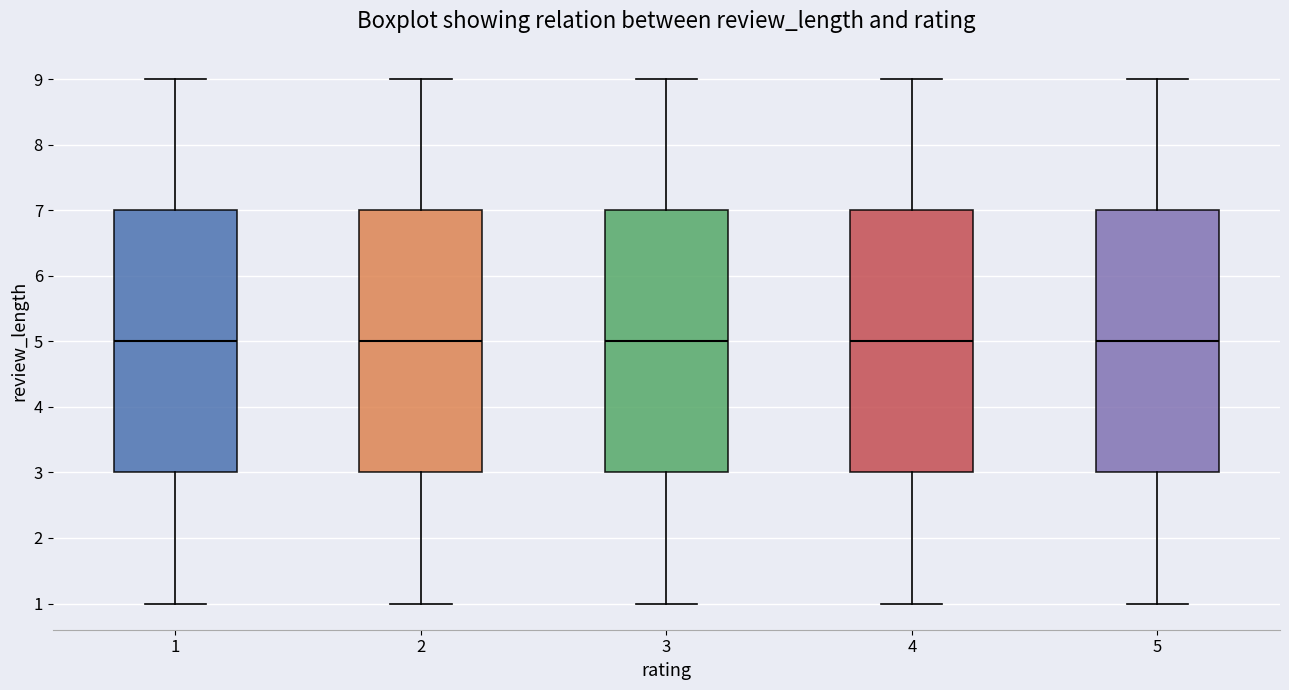

Reading left to right, read every box against the y-axis: the position of its median line, the range the box covers, and the ends of its whiskers. The values are not printed on the chart, so give them approximately, as read against the axis.

1: median 5, box 3 to 7, whiskers 1 to 9
2: median 5, box 3 to 7, whiskers 1 to 9
3: median 5, box 3 to 7, whiskers 1 to 9
4: median 5, box 3 to 7, whiskers 1 to 9
5: median 5, box 3 to 7, whiskers 1 to 9